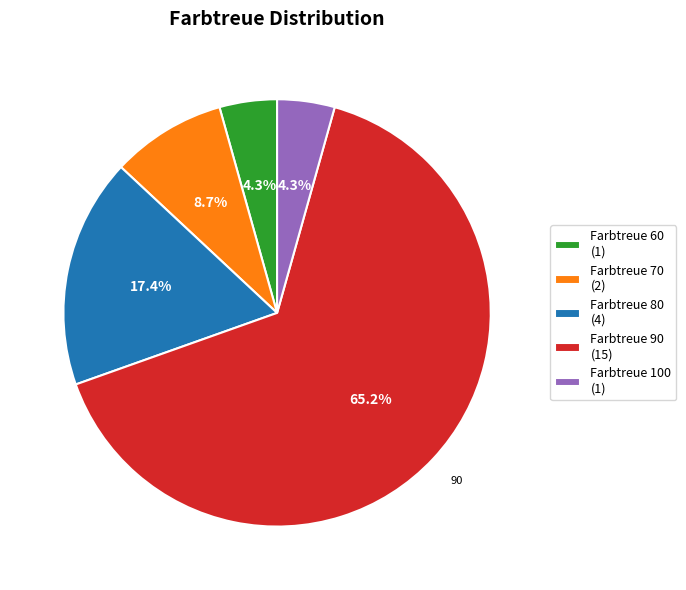

What portion of the pie excludes Farbtreue 70 (2)?

91.3%